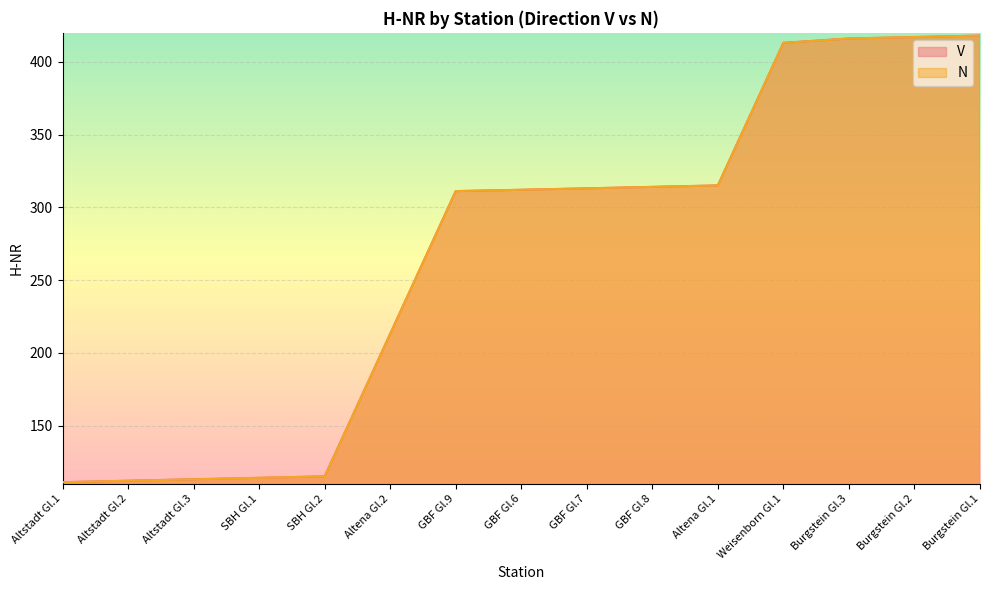

At how many categories does at least one series exceed 145?

10